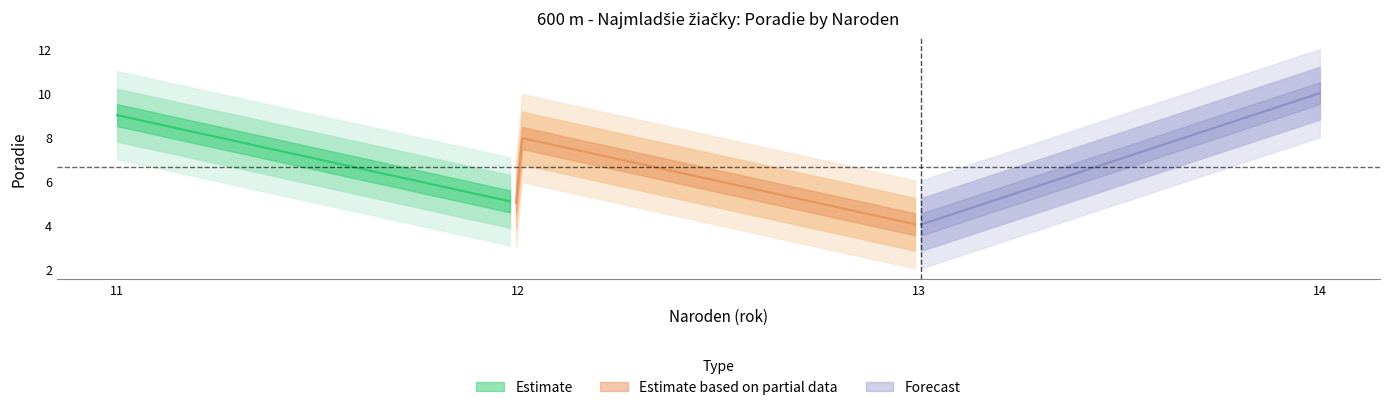

Does the chart have visible grid lines?

No